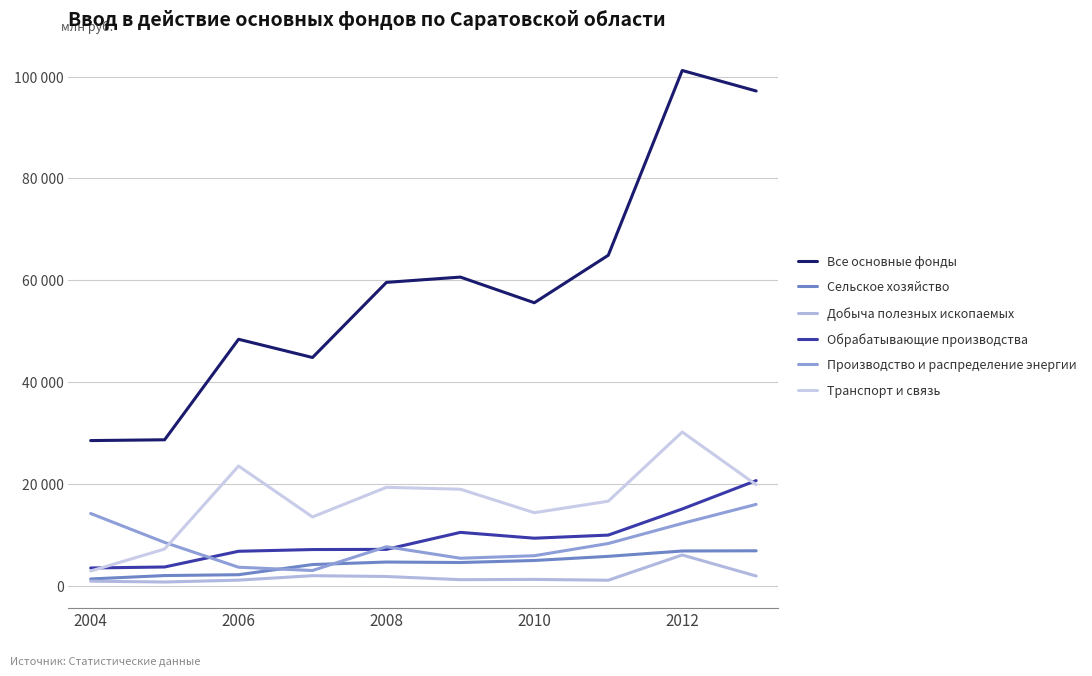

True or false: Обрабатывающие производства has more than 1 points higher than both neighbors.

False